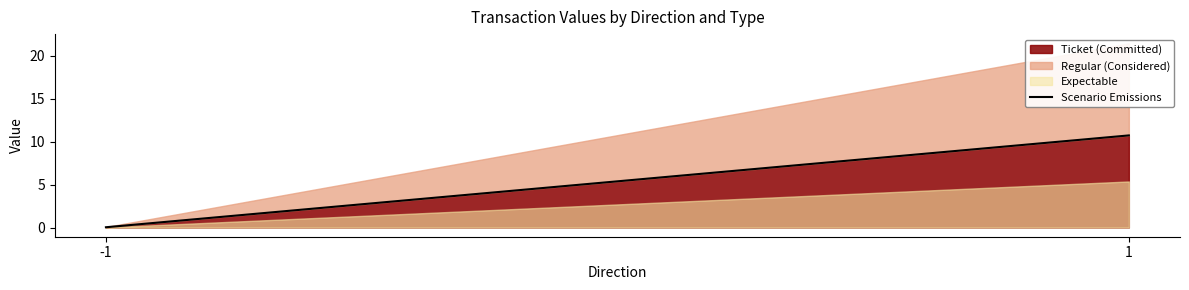

Reading right to left, list all the values displayed in this chart.

1=10.7	-1=0.0